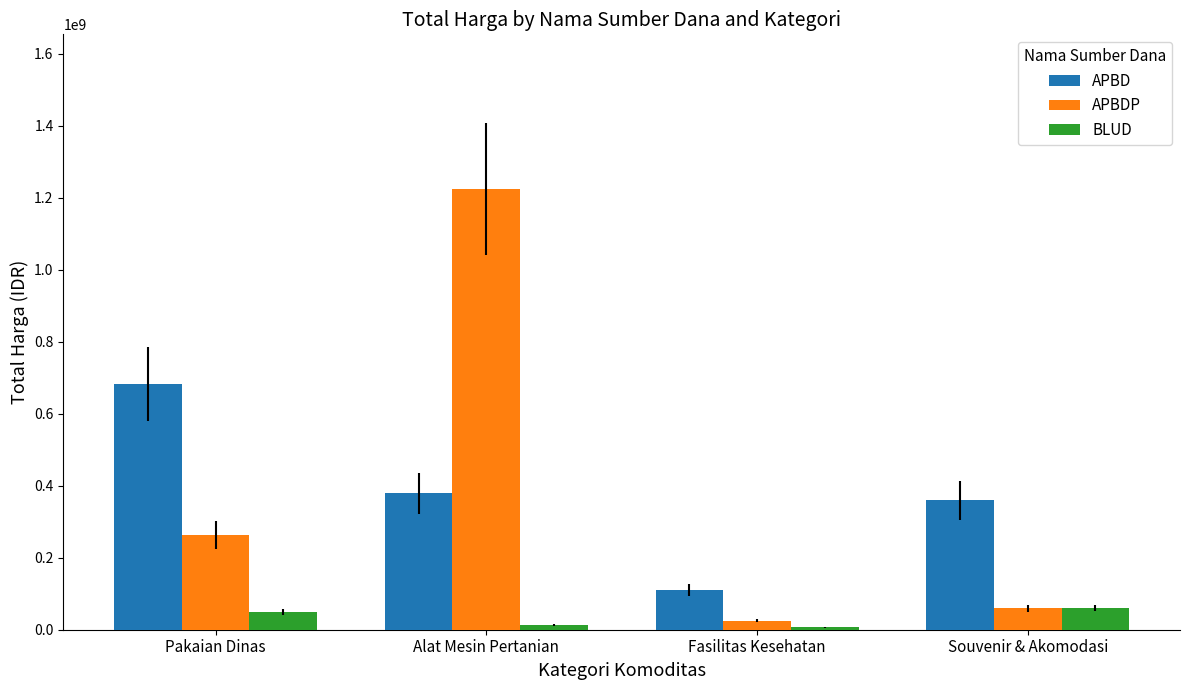

What is the label of the 4th bar from the left?

Souvenir & Akomodasi